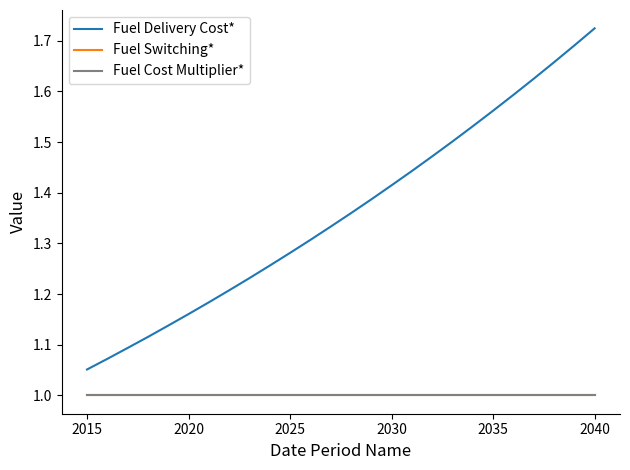

Which series has the largest total across all categories?

Fuel Delivery Cost*